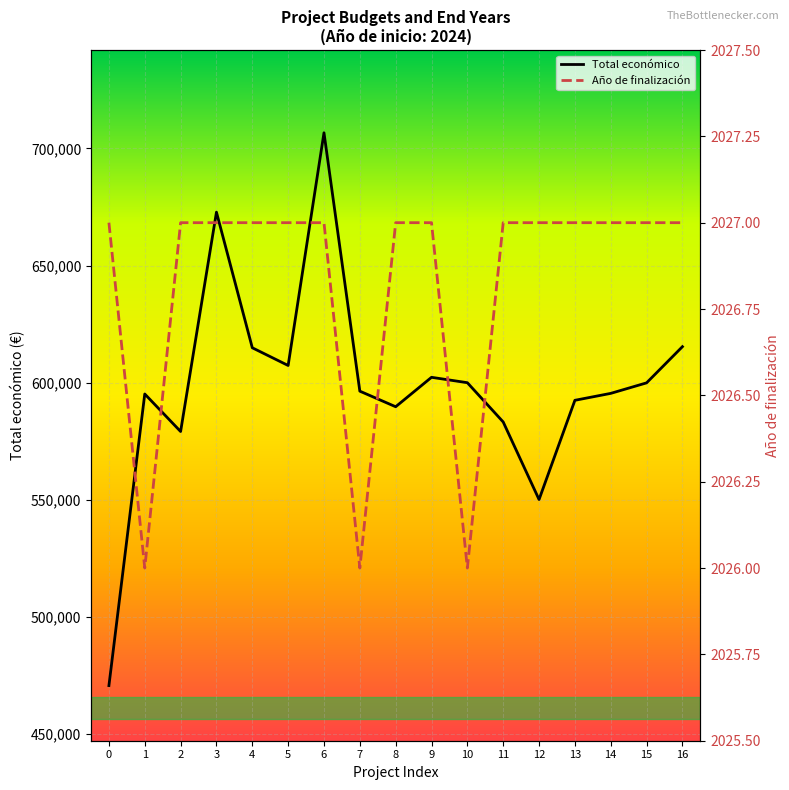

Is this an area chart (filled region under the line)?

No